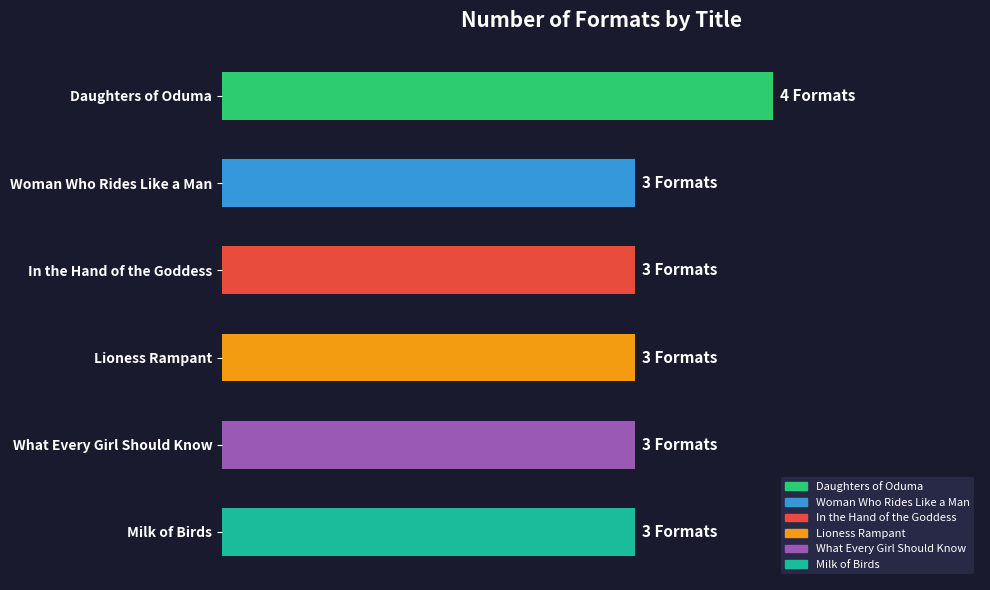

Are the bars horizontal?

Yes